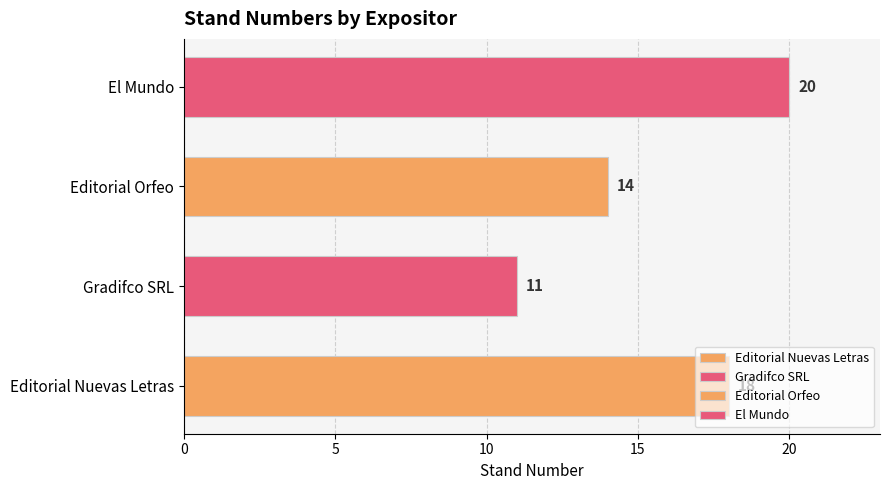

The value at Editorial Orfeo is 14. True or false?

True